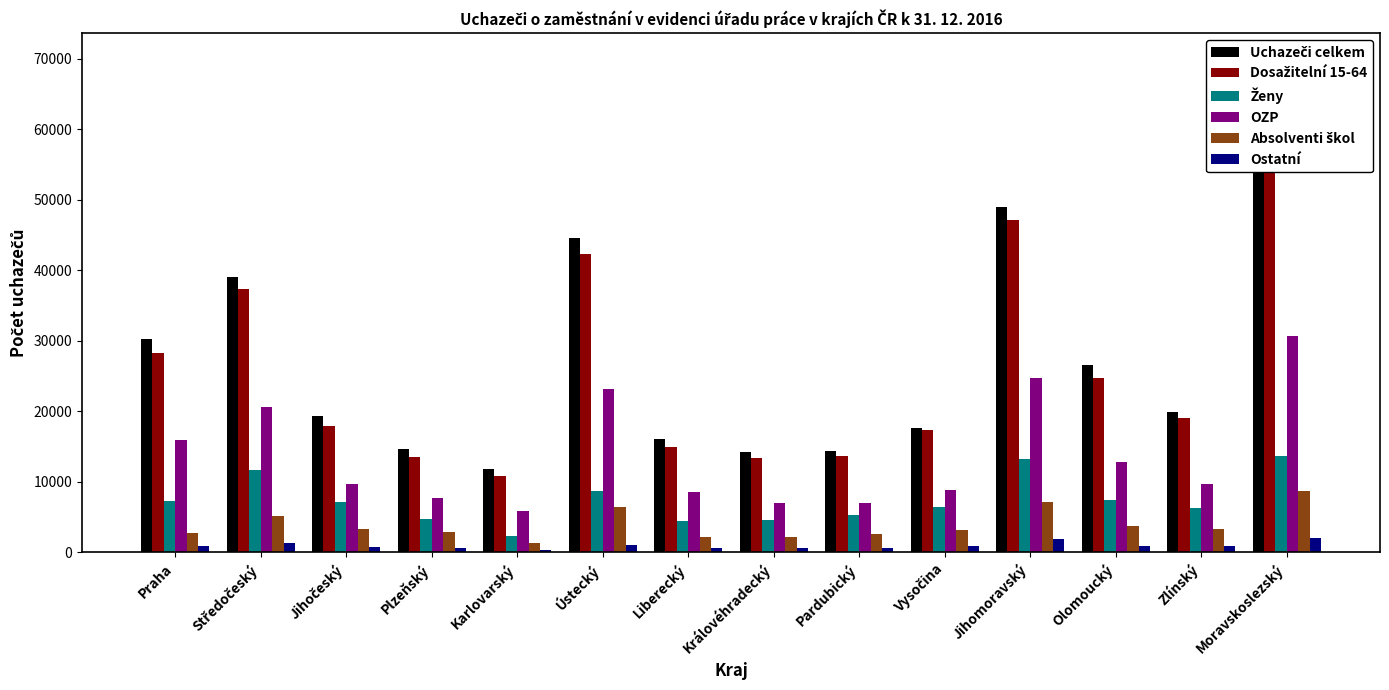

Reading right to left, list all the values displayed in this chart.

Uchazeči celkem: 64036	19848	26495	49032	17672	14407	14270	16104	44528	11796	14655	19385	38966	30179
Dosažitelní 15-64: 60067	18968	24721	47140	17290	13657	13389	14863	42257	10768	13499	17909	37393	28249
Ženy: 13621	6294	7337	13280	6405	5341	4519	4372	8674	2347	4712	7108	11681	7259
OZP: 30676	9621	12793	24690	8797	7038	6996	8528	23118	5853	7631	9721	20652	15882
Absolventi škol: 8665	3301	3655	7113	3164	2555	2113	2219	6446	1333	2825	3266	5151	2749
Ostatní: 1951	918	924	1901	834	582	579	590	1089	259	547	692	1358	939